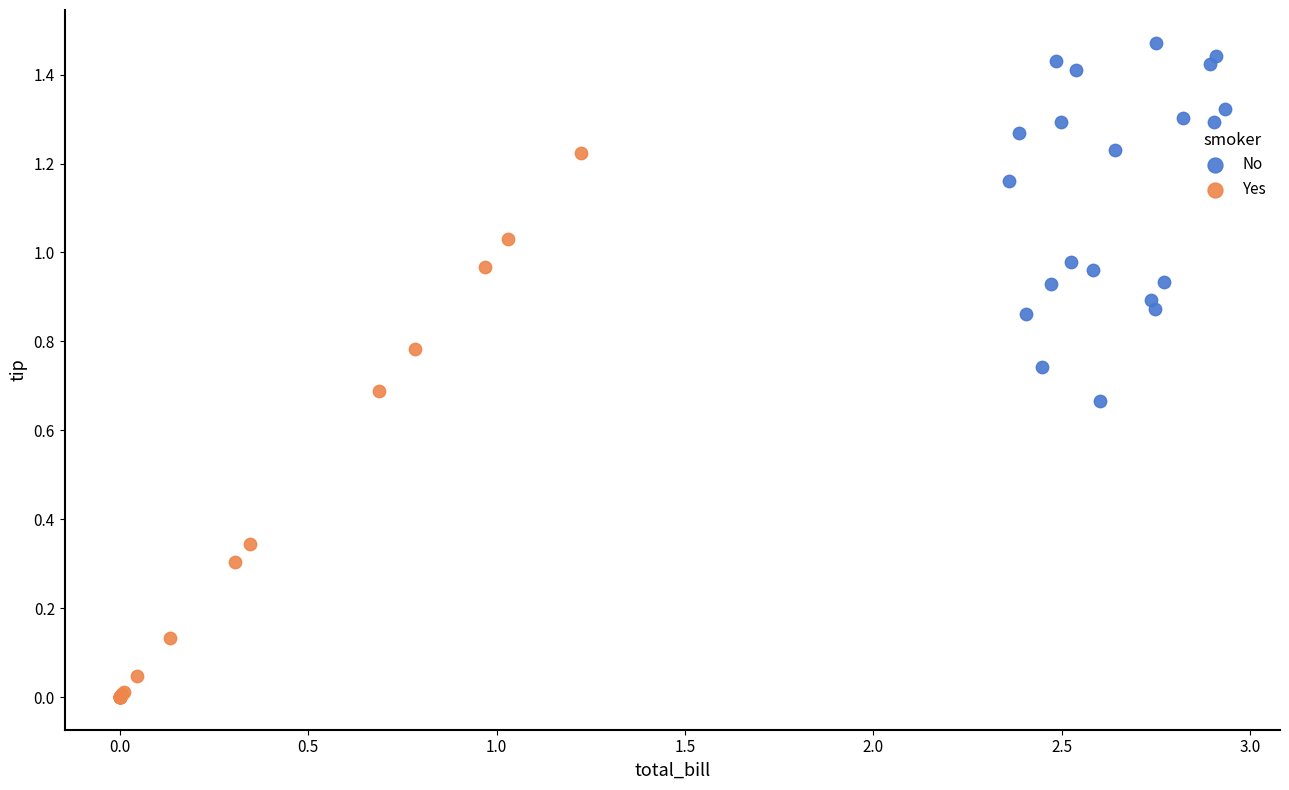

Which series has the largest Y range (max minus min)?

Yes